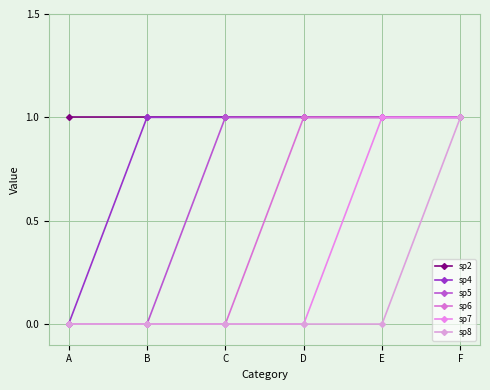

Rank the series by their maximum value, from highest to lowest.

sp2, sp4, sp5, sp6, sp7, sp8